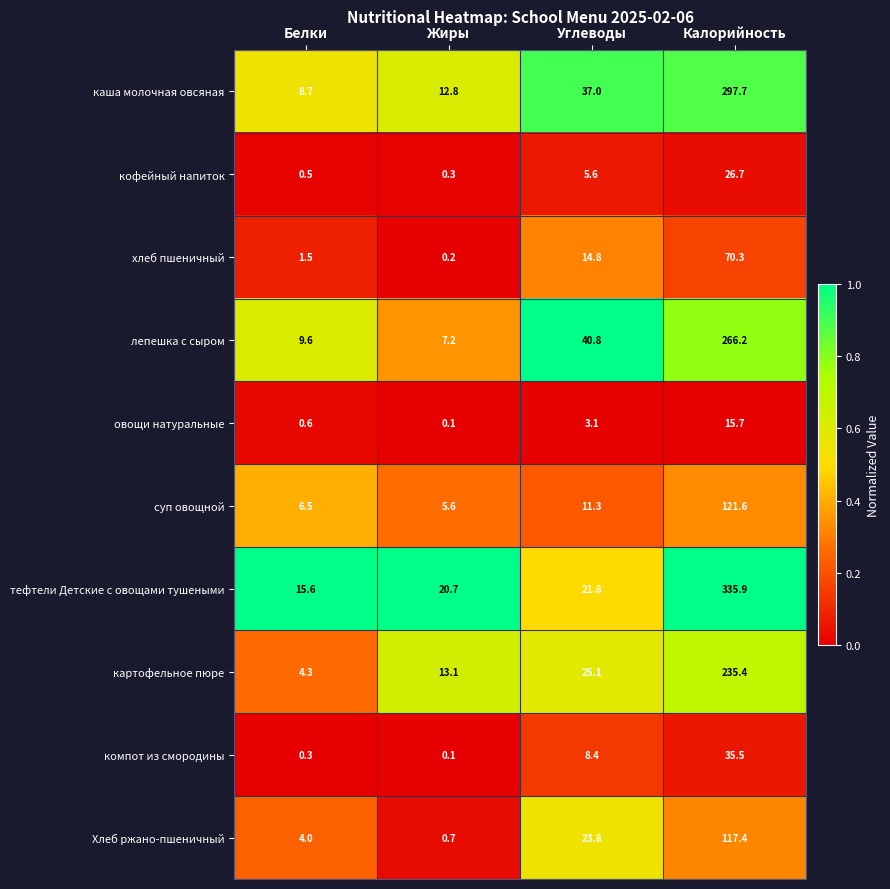

Which category has the highest value in the овощи натуральные series?

Калорийность